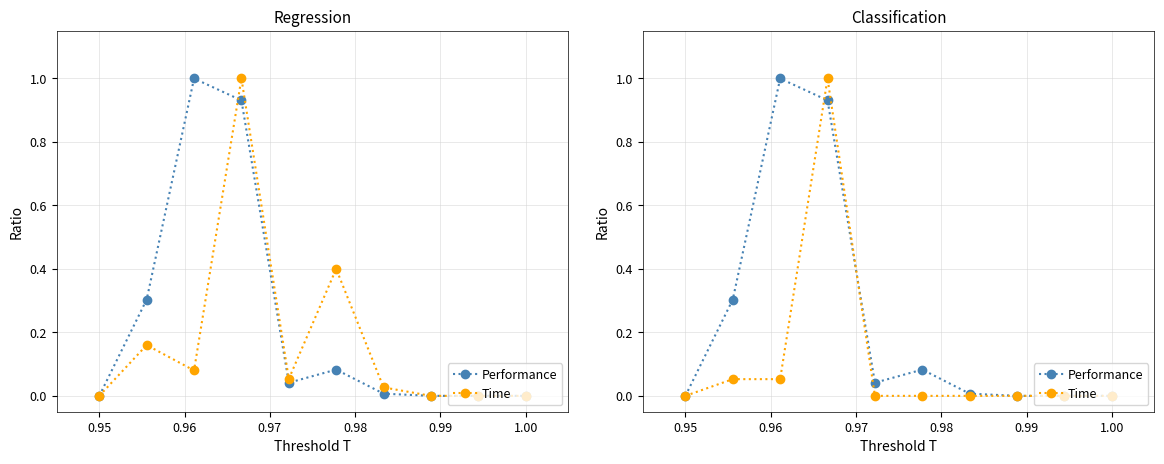

How many interior local peaks does the Performance series have?

2